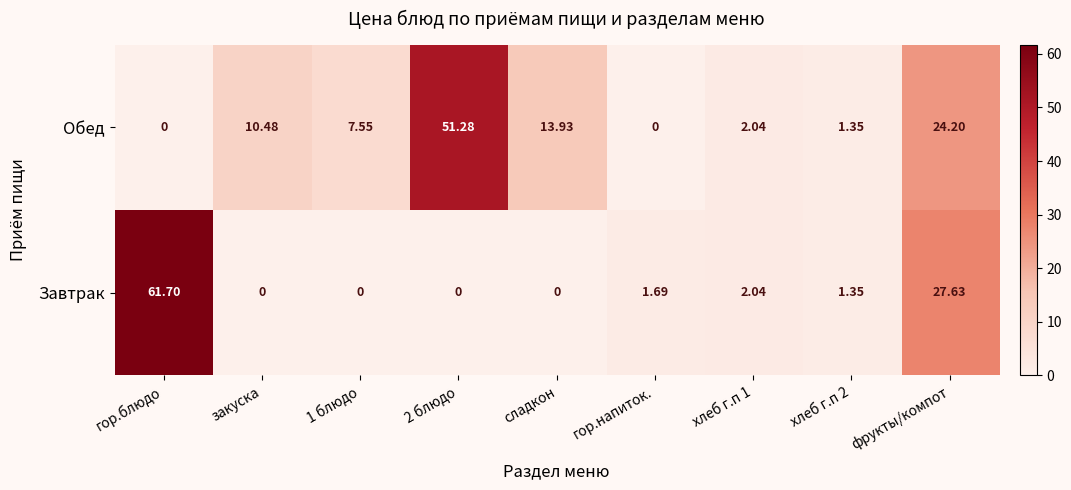

Which series has the largest range (max minus min)?

Завтрак